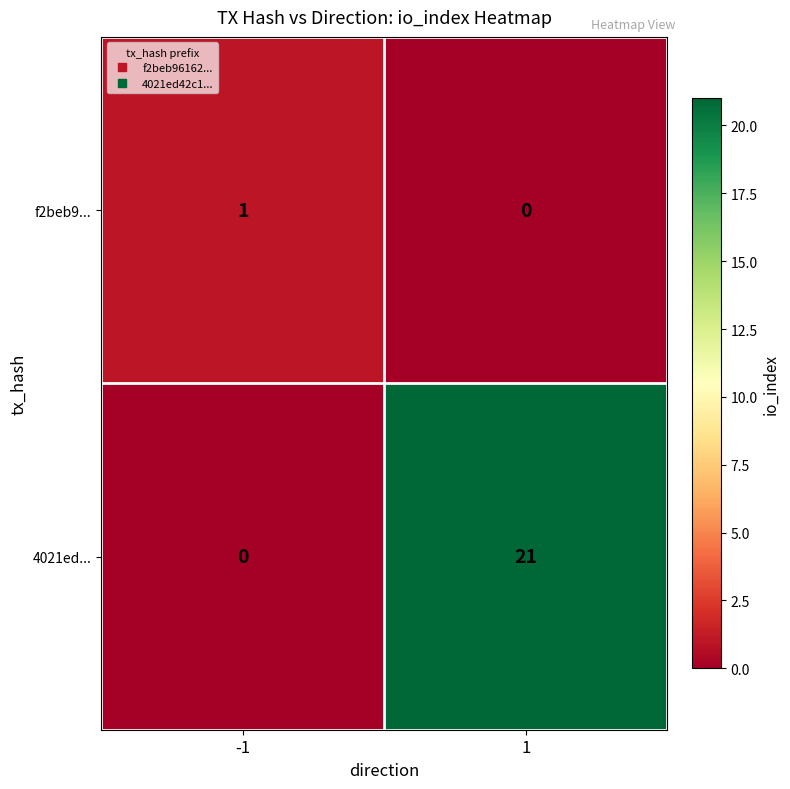

Between -1 and 1, which series saw the biggest shift?

4021ed...